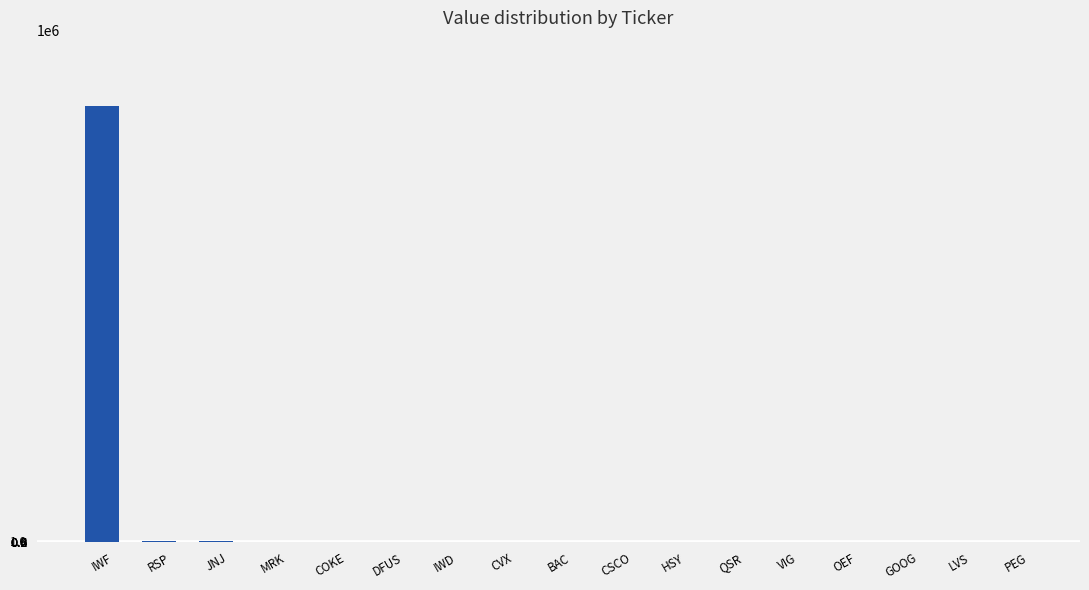

Count the number of categories in the chart.

17